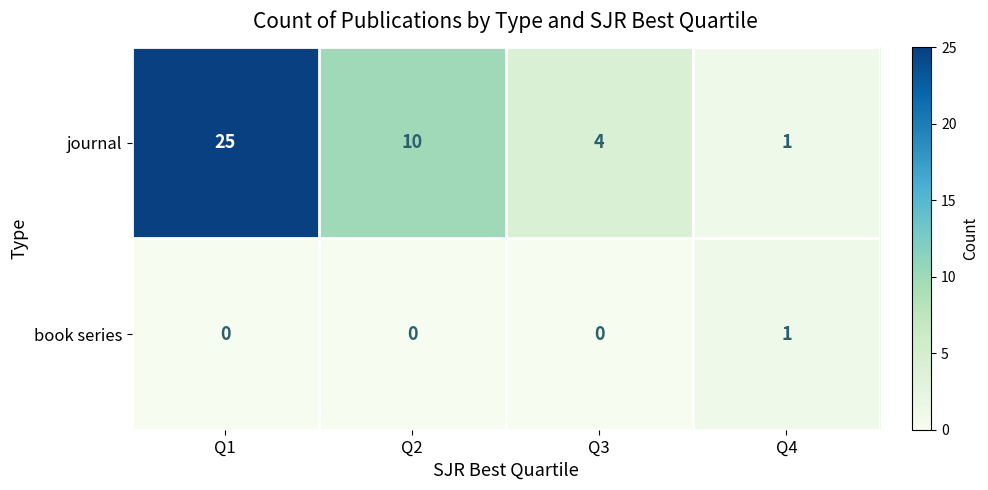

Where does the journal series first go above 10?

Q1